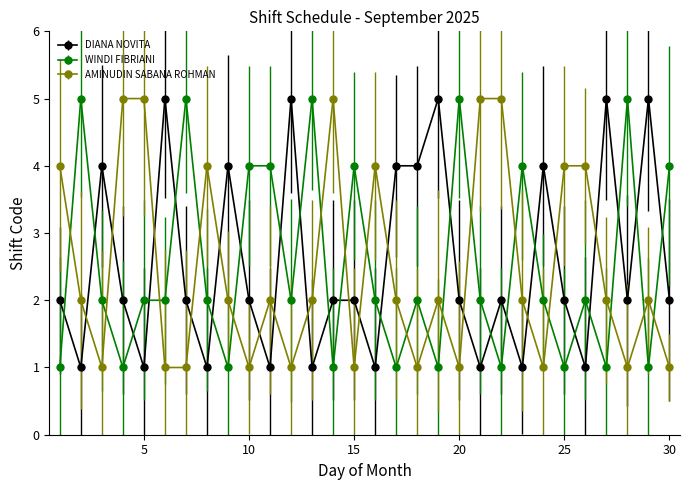

What is the maximum value for DIANA NOVITA?

5